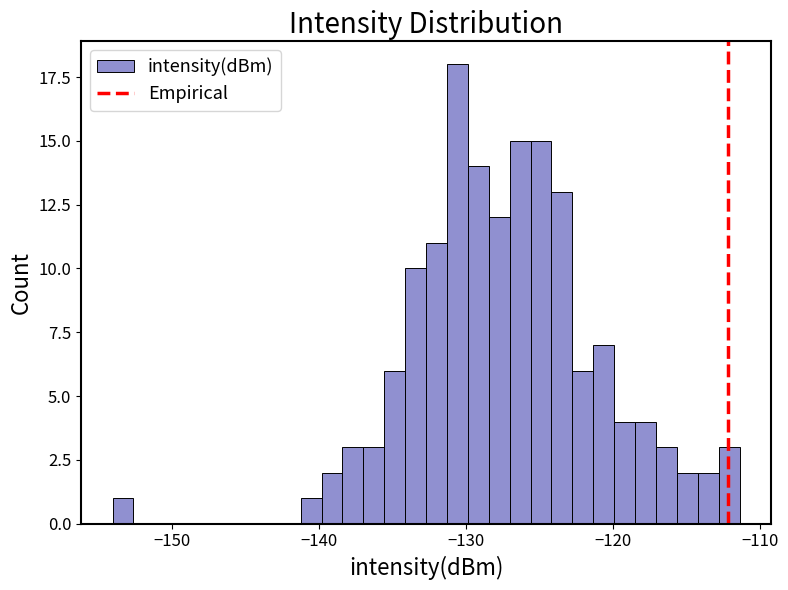

Read against the x-axis, roughly where is the centre of the tallest bar?

-131